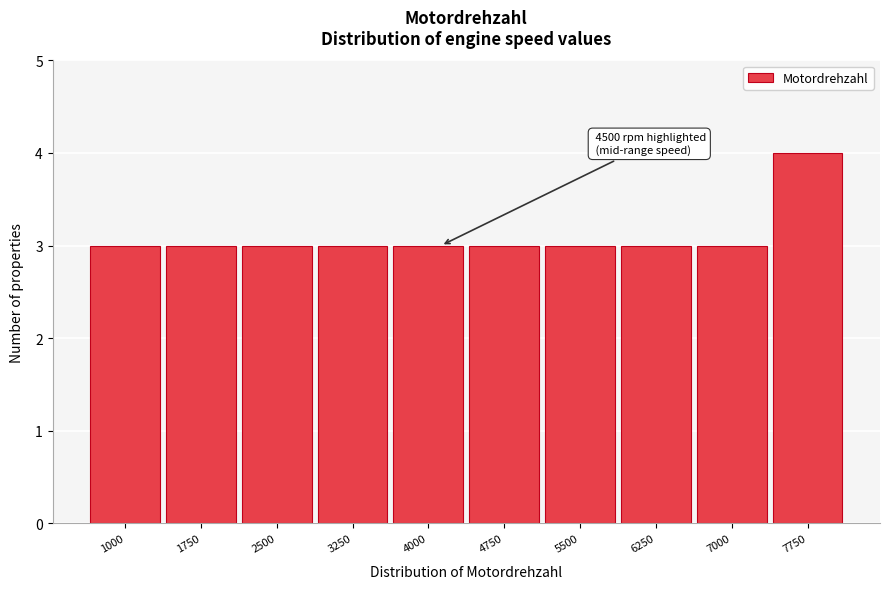

Reading left to right, extract all data points from this chart.

1000=3	1750=3	2500=3	3250=3	4000=3	4750=3	5500=3	6250=3	7000=3	7750=4